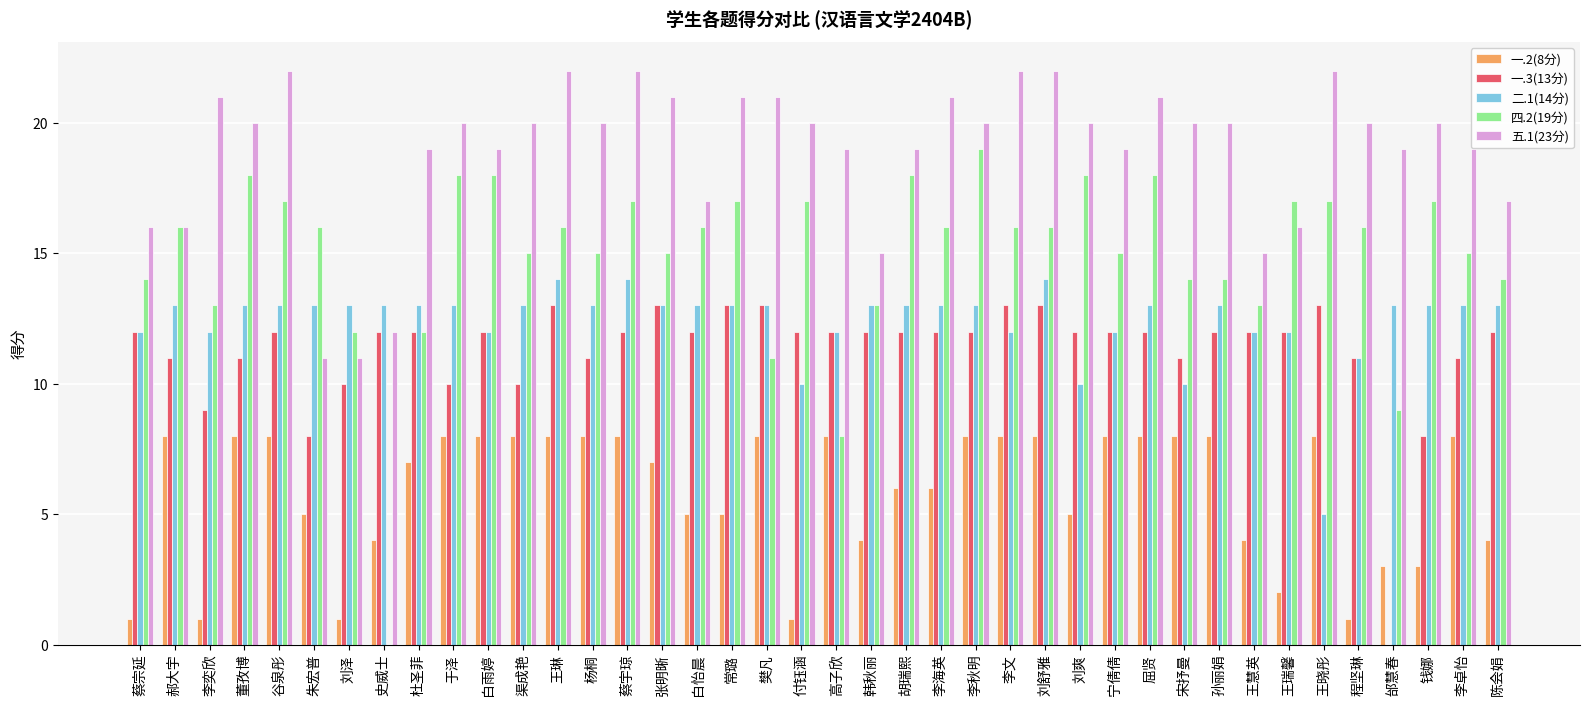

Where does the 五.1(23分) series first go above 20?

李奕欣